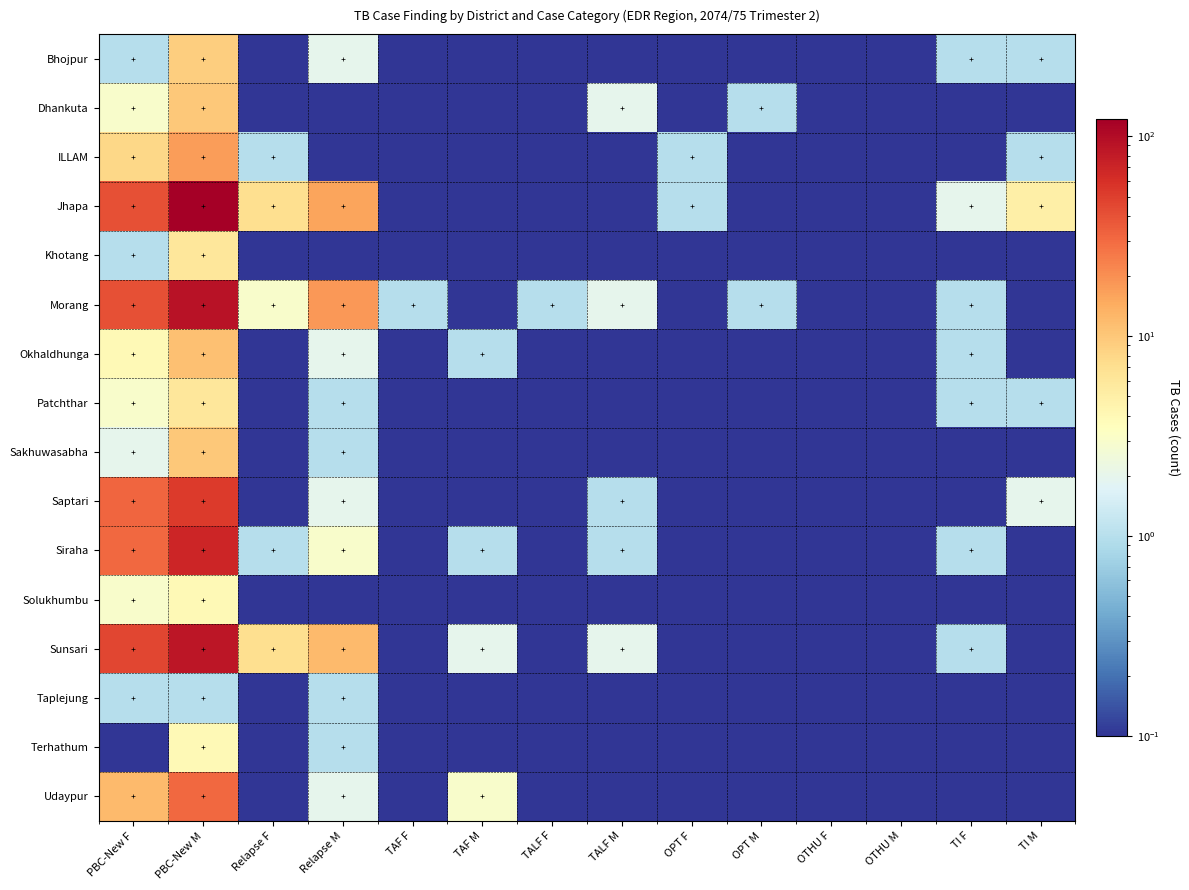

Which series has the largest total across all categories?

Jhapa